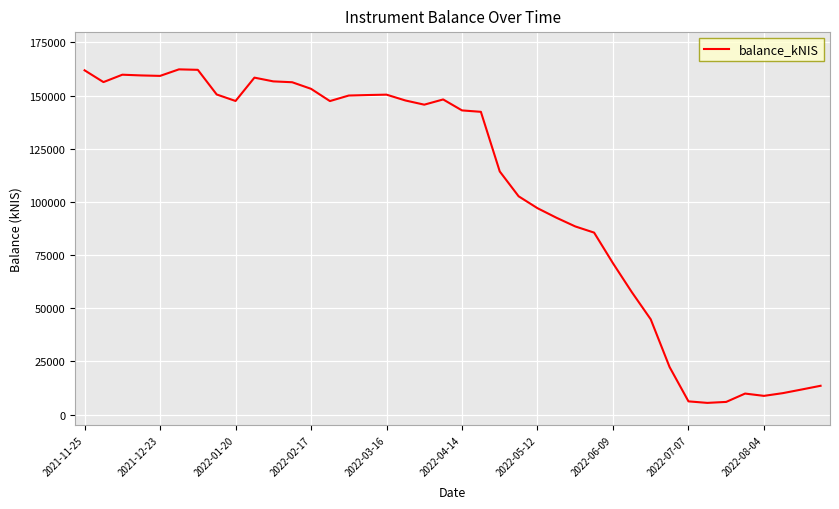

What is the minimum value shown in the chart?

5514.3